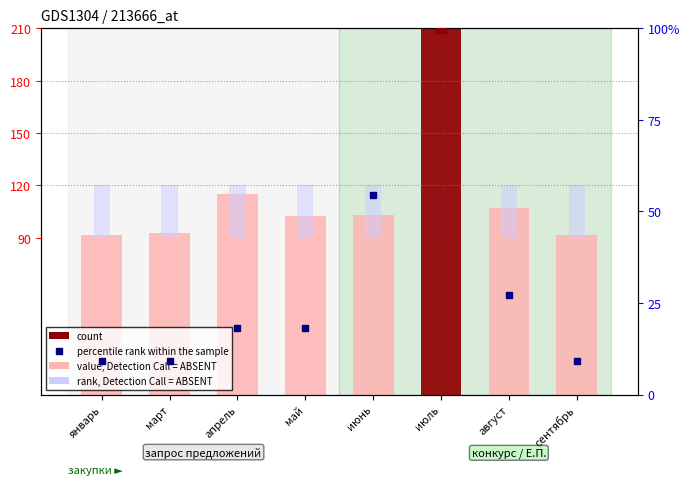

Between апрель and сентябрь, which series saw the biggest shift?

value, Detection Call = ABSENT